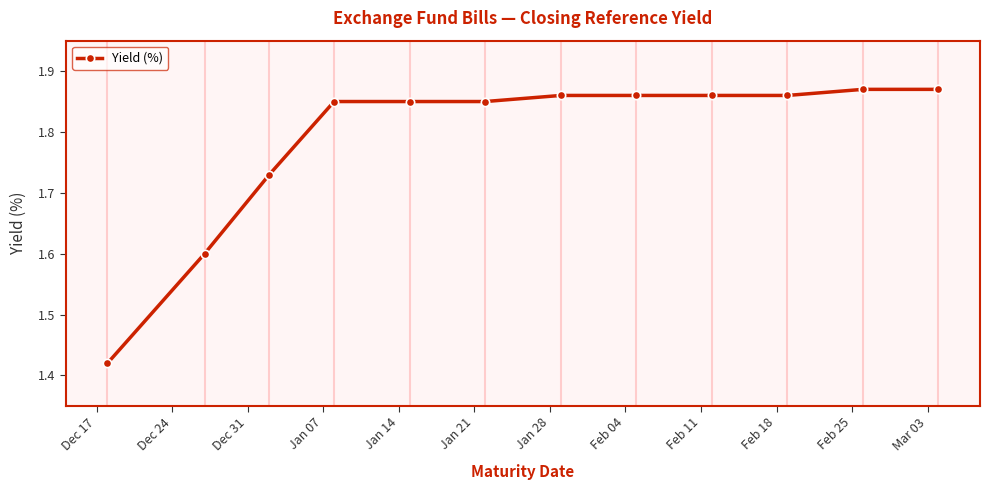

Does the chart have visible grid lines?

No